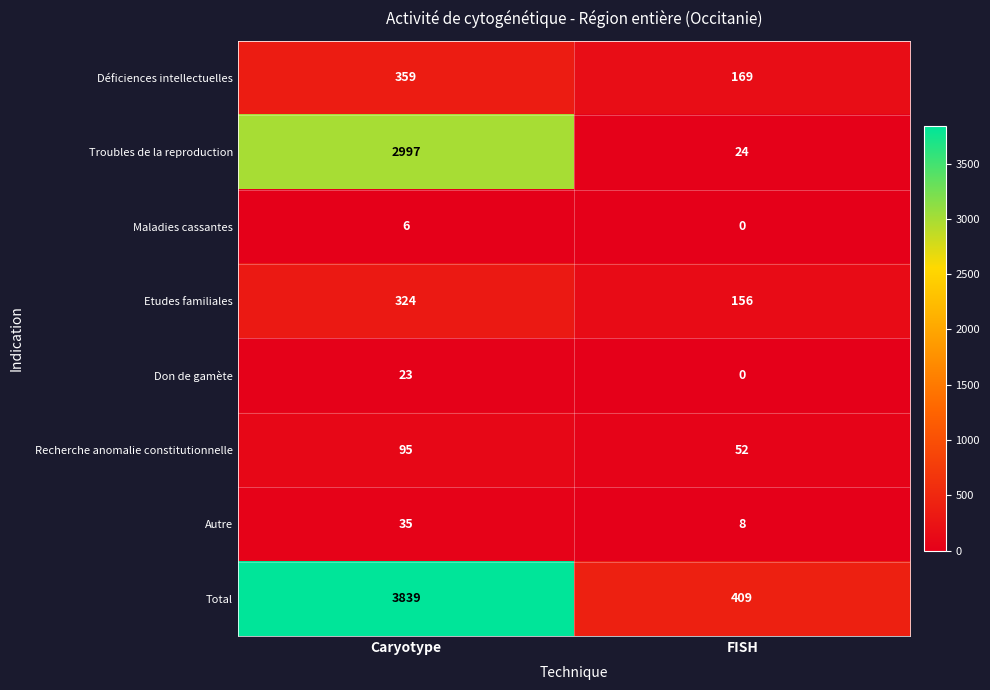

What is the sum of the Autre values at Caryotype and FISH?

43